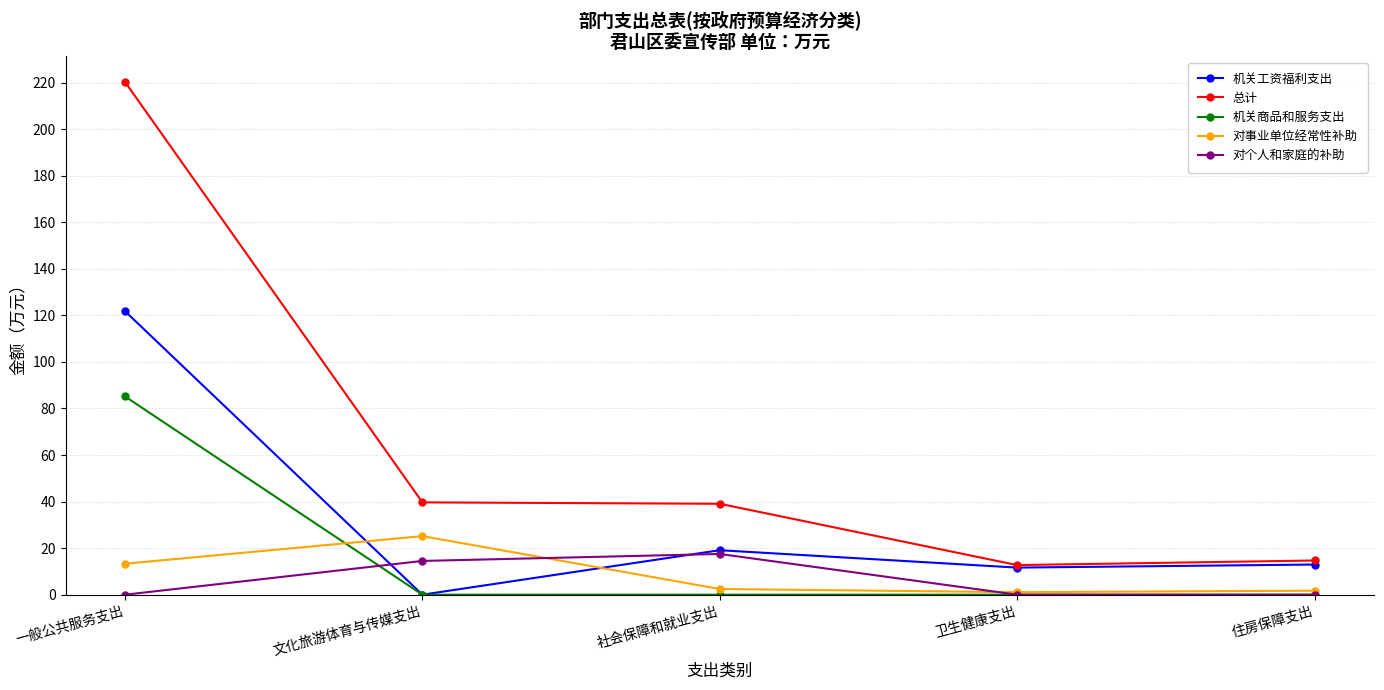

Which series has the largest range (max minus min)?

总计